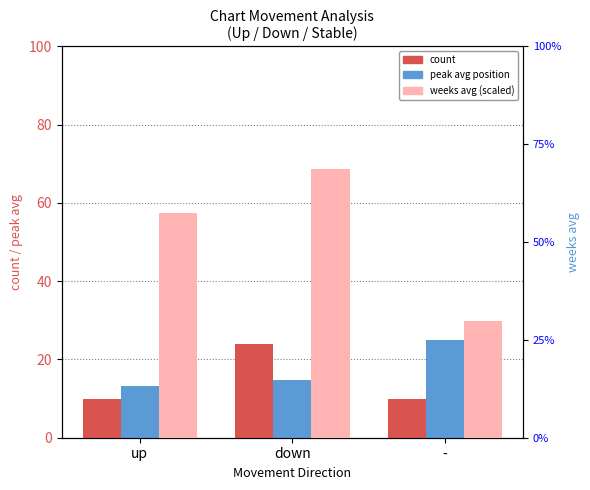

Count the count values in the range 10 to 24.

3